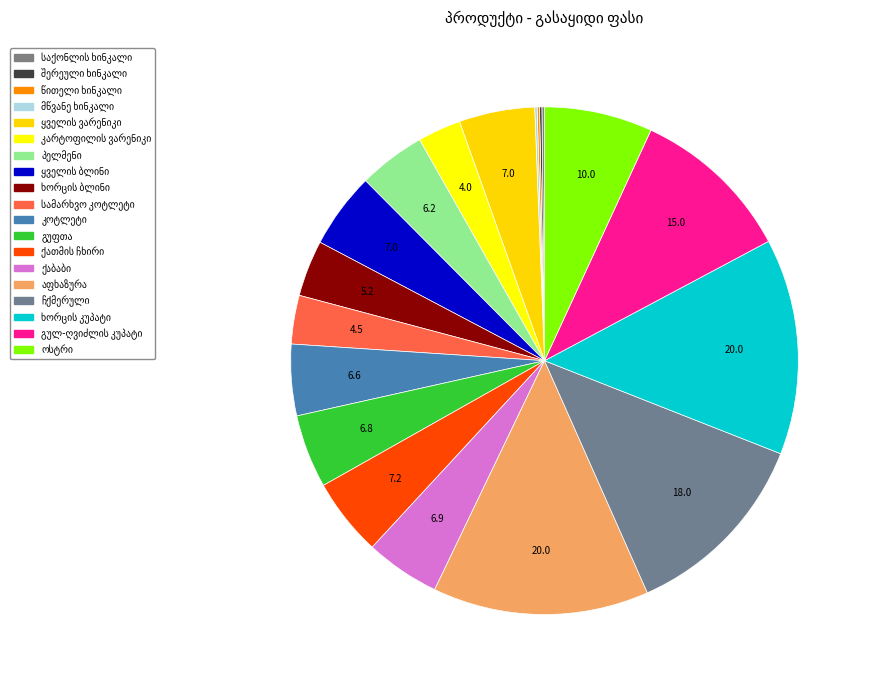

To the nearest percent, what portion does ქაბაბი represent?

5%